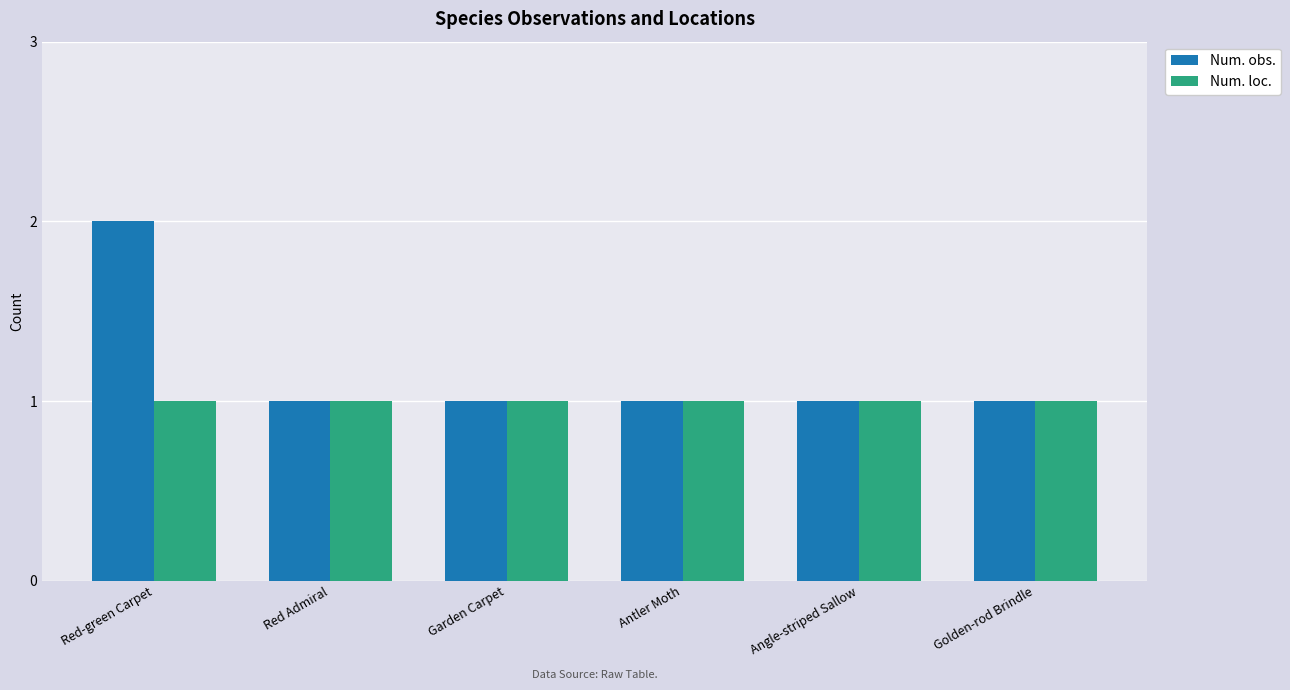

How many bars are there in total?

12